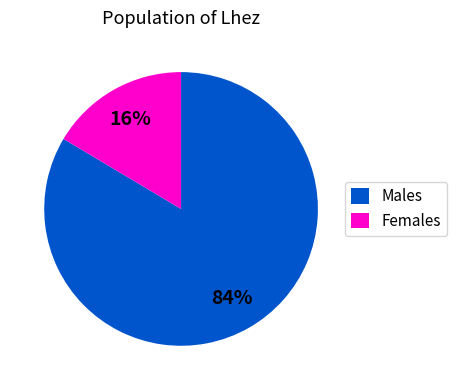

Is there a majority slice in this chart?

Yes